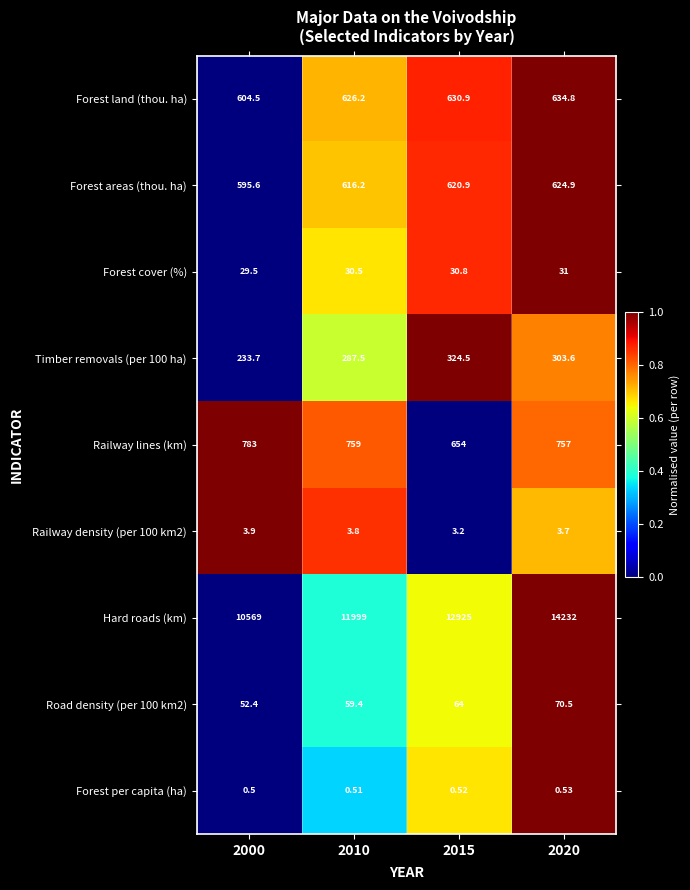

Which series has the largest range (max minus min)?

Hard roads (km)